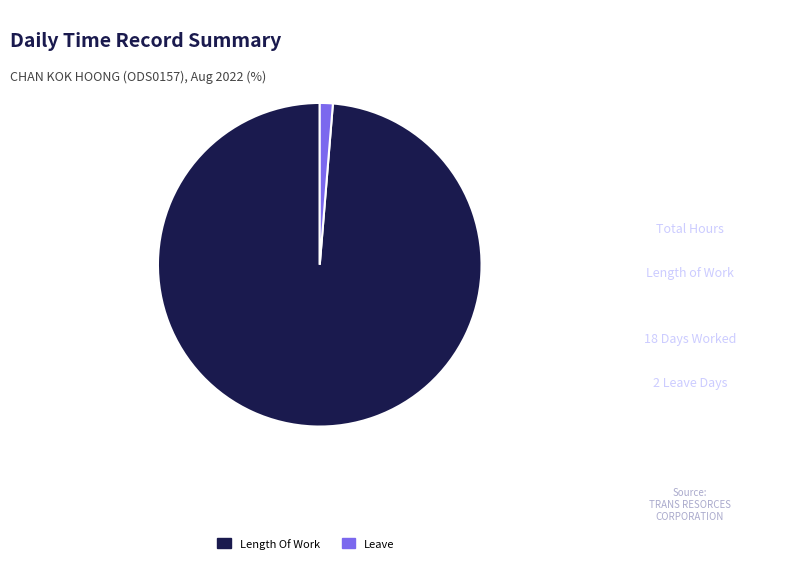

Rank the categories by value from lowest to highest.

Leave, Length Of Work